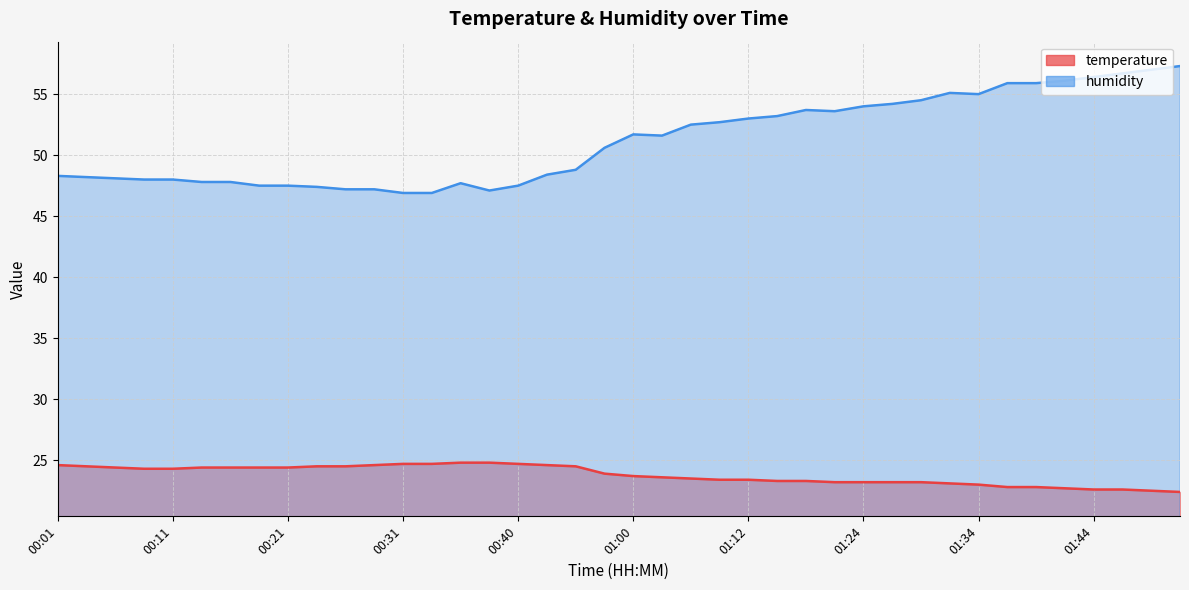

What is the label of the 33rd point from the left?

01:34